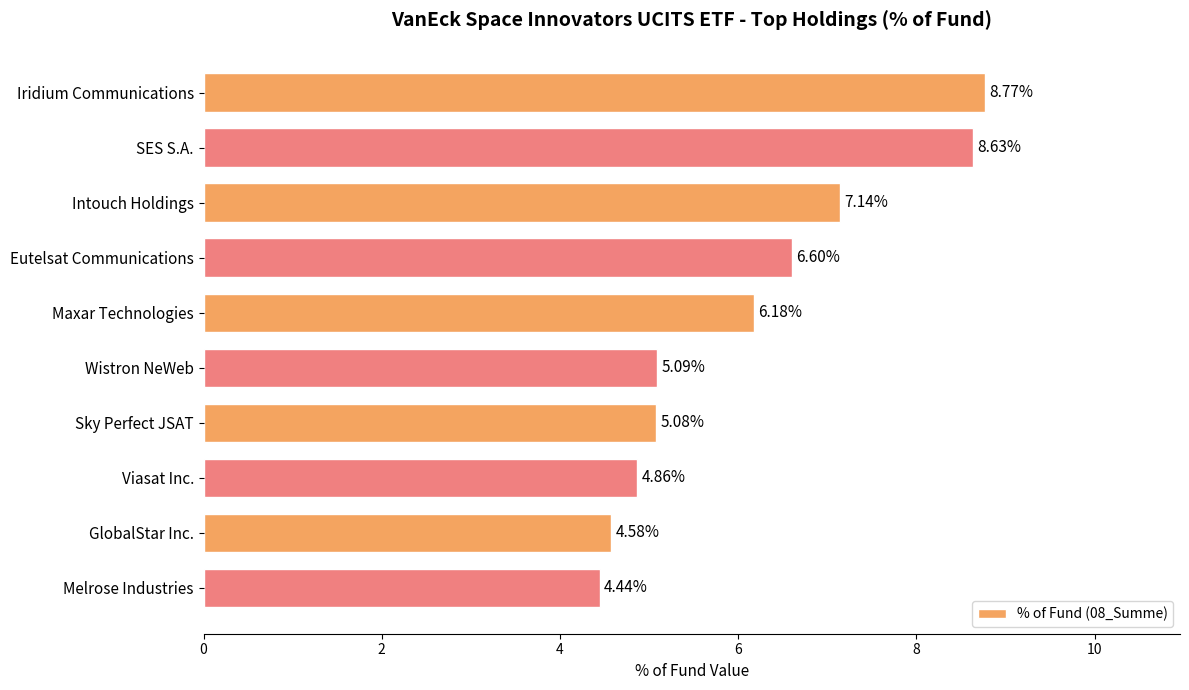

What is the difference between the maximum and second lowest values?

4.2